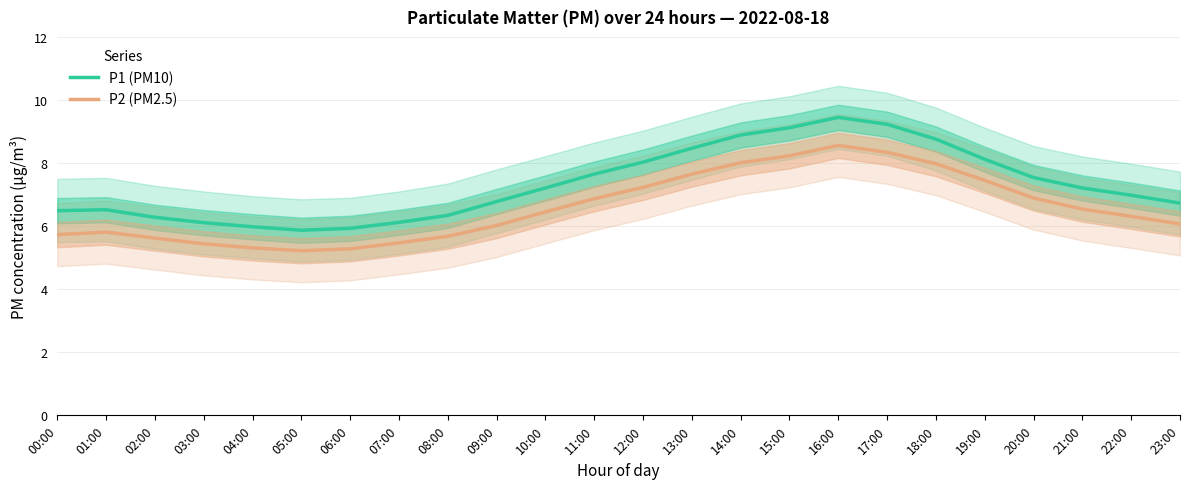

Reading right to left, extract all data points from this chart.

P1 (PM10): 23:00=6.7	22:00=7.0	21:00=7.2	20:00=7.5	19:00=8.1	18:00=8.8	17:00=9.2	16:00=9.4	15:00=9.1	14:00=8.9	13:00=8.5	12:00=8.0	11:00=7.7	10:00=7.2	09:00=6.8	08:00=6.3	07:00=6.1	06:00=5.9	05:00=5.9	04:00=6.0	03:00=6.1	02:00=6.3	01:00=6.5	00:00=6.5
P2 (PM2.5): 23:00=6.1	22:00=6.3	21:00=6.5	20:00=6.9	19:00=7.5	18:00=8.0	17:00=8.3	16:00=8.6	15:00=8.2	14:00=8.0	13:00=7.7	12:00=7.2	11:00=6.9	10:00=6.5	09:00=6.0	08:00=5.7	07:00=5.5	06:00=5.3	05:00=5.2	04:00=5.3	03:00=5.4	02:00=5.6	01:00=5.8	00:00=5.7